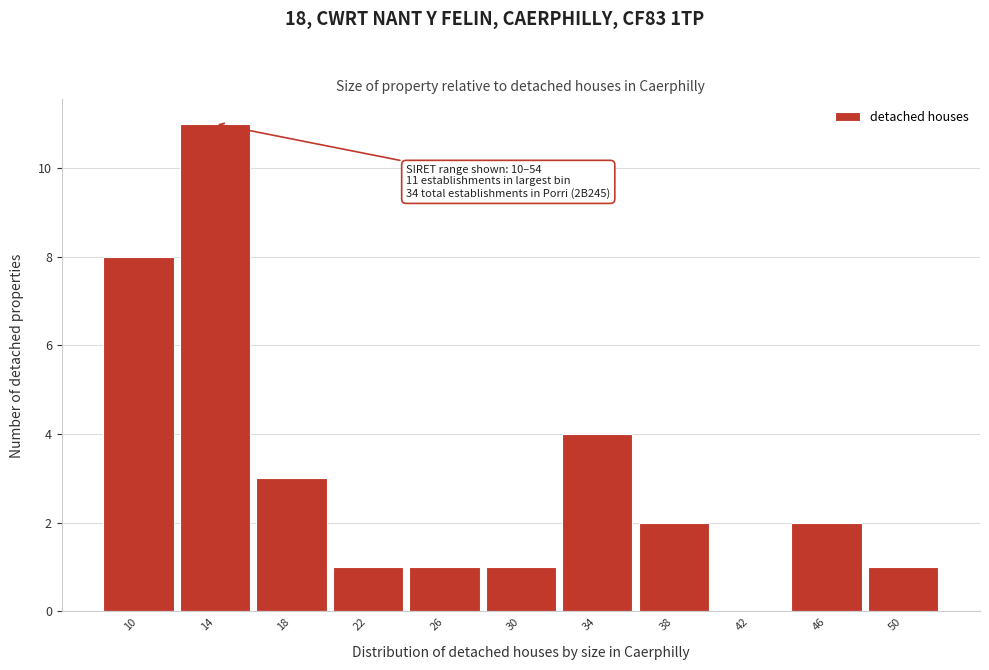

Reading right to left, extract all data points from this chart.

50=1	46=2	42=0	38=2	34=4	30=1	26=1	22=1	18=3	14=11	10=8